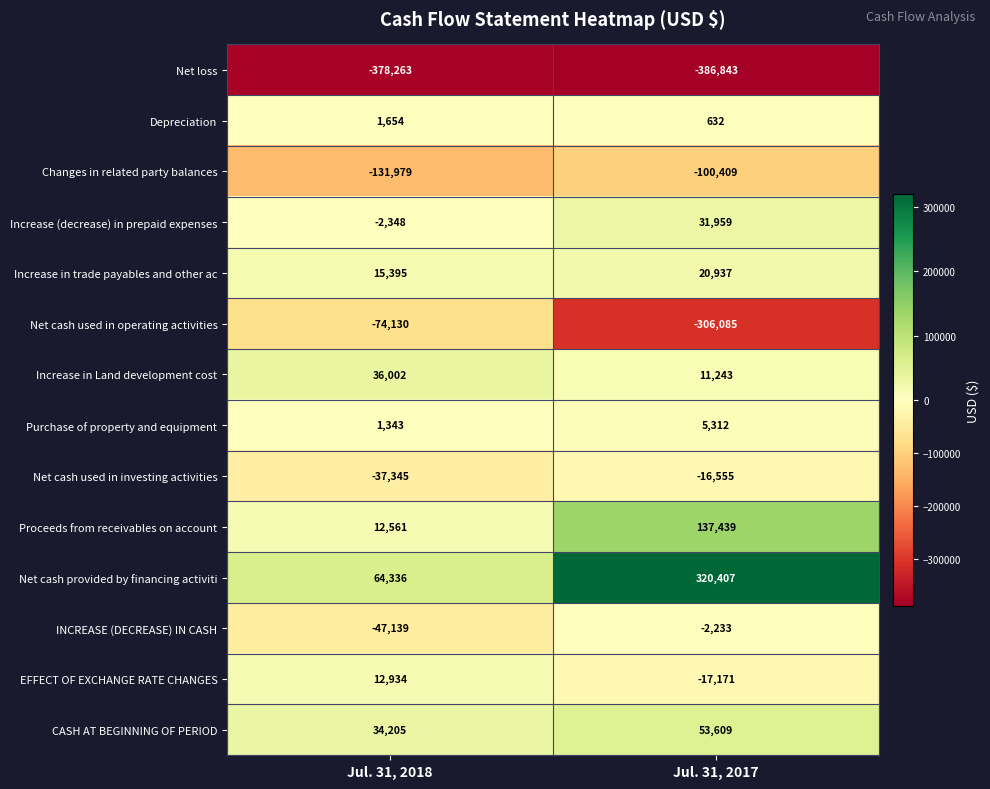

Rank the series by their maximum value, from lowest to highest.

Net loss, Changes in related party balances, Net cash used in operating activities, Net cash used in investing activities, INCREASE (DECREASE) IN CASH, Depreciation, Purchase of property and equipment, EFFECT OF EXCHANGE RATE CHANGES, Increase in trade payables and other ac, Increase (decrease) in prepaid expenses, Increase in Land development cost, CASH AT BEGINNING OF PERIOD, Proceeds from receivables on account, Net cash provided by financing activiti